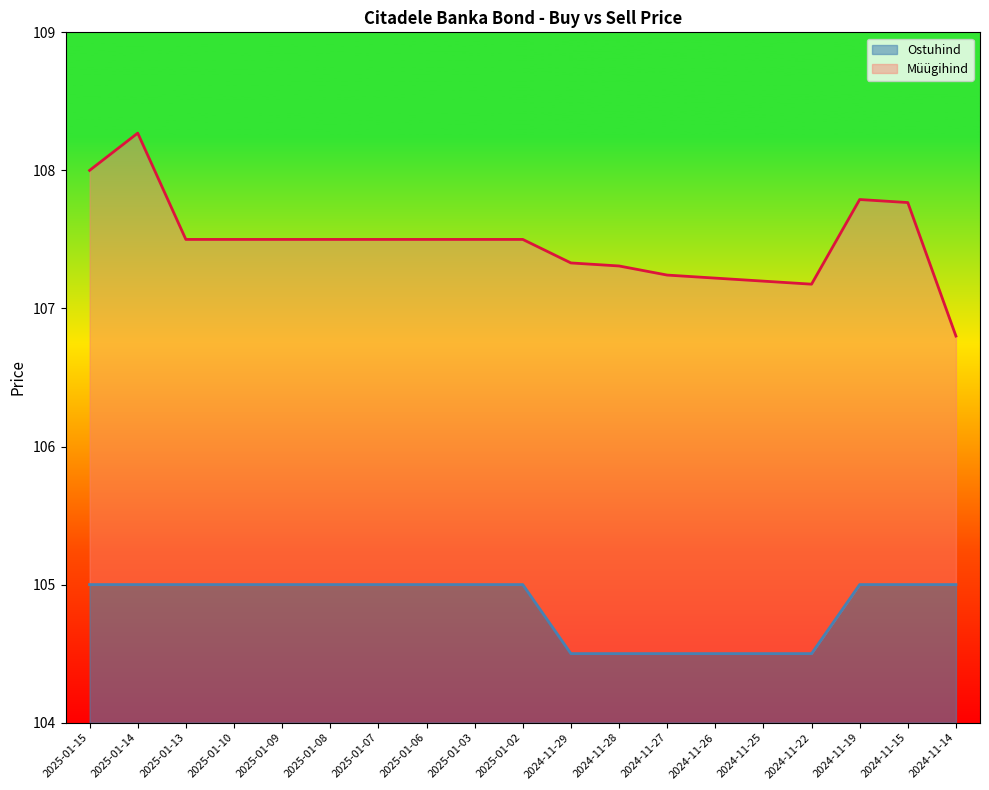

What value does the Ostuhind series have at 2025-01-14?

1.0